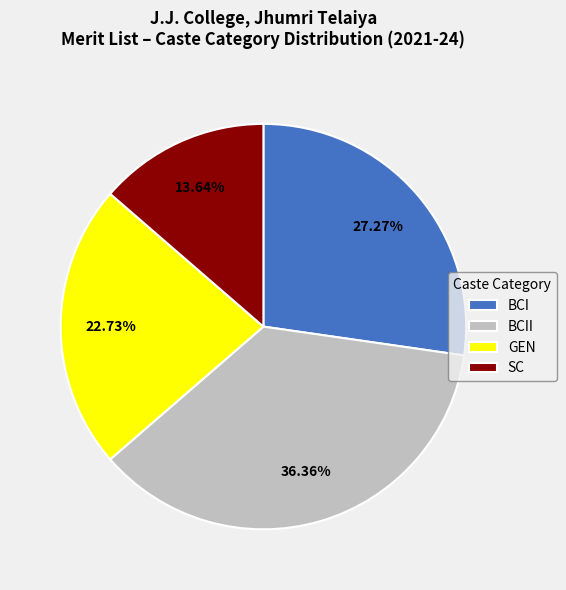

Does any single category account for the majority?

No